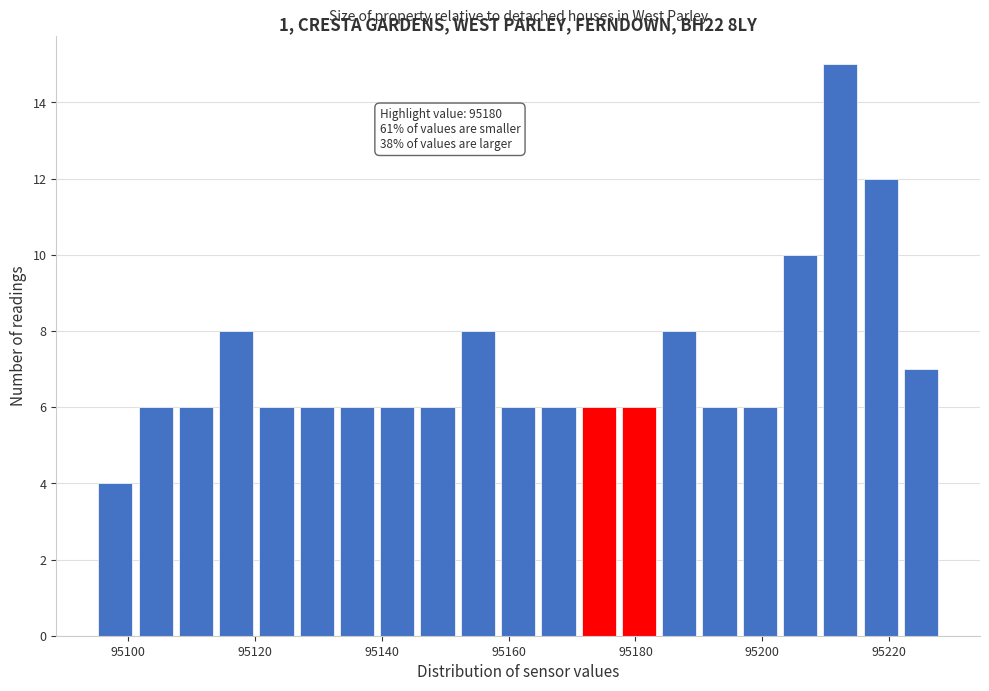

Around what value on the x-axis is the tallest bar? Give the approximate position of its centre, as read against the axis.

95212